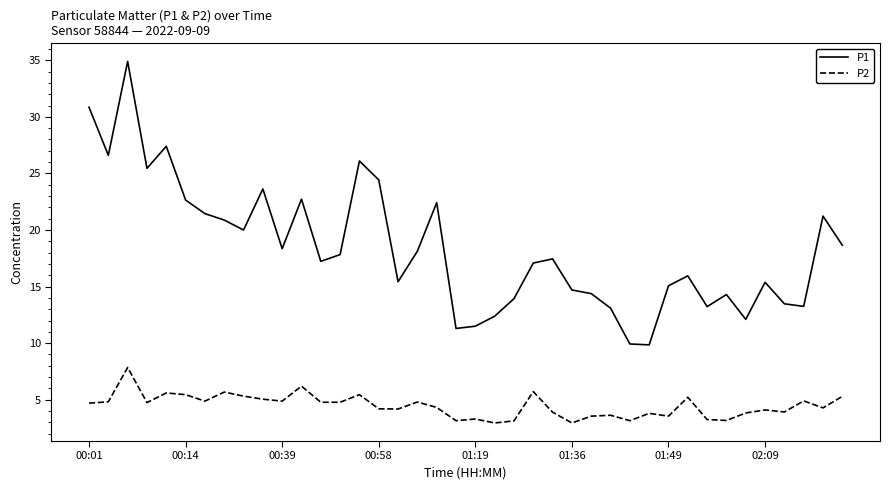

Which series has the widest spread of values?

P1